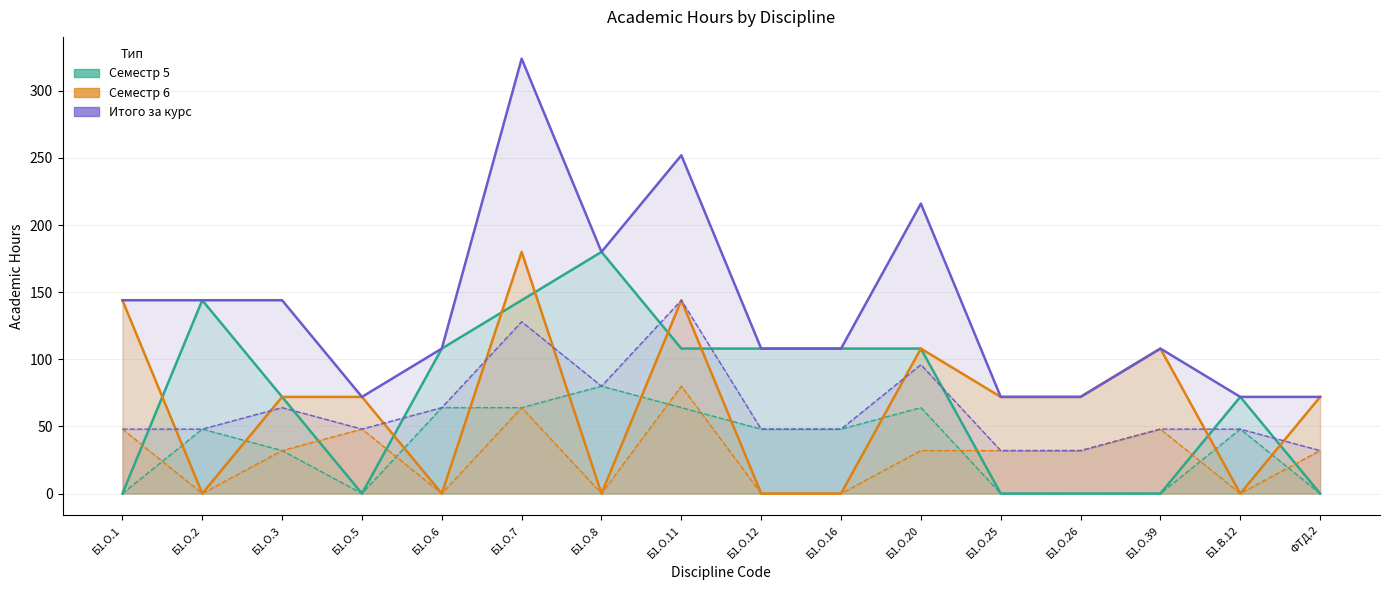

How many lines are shown in the chart?

3